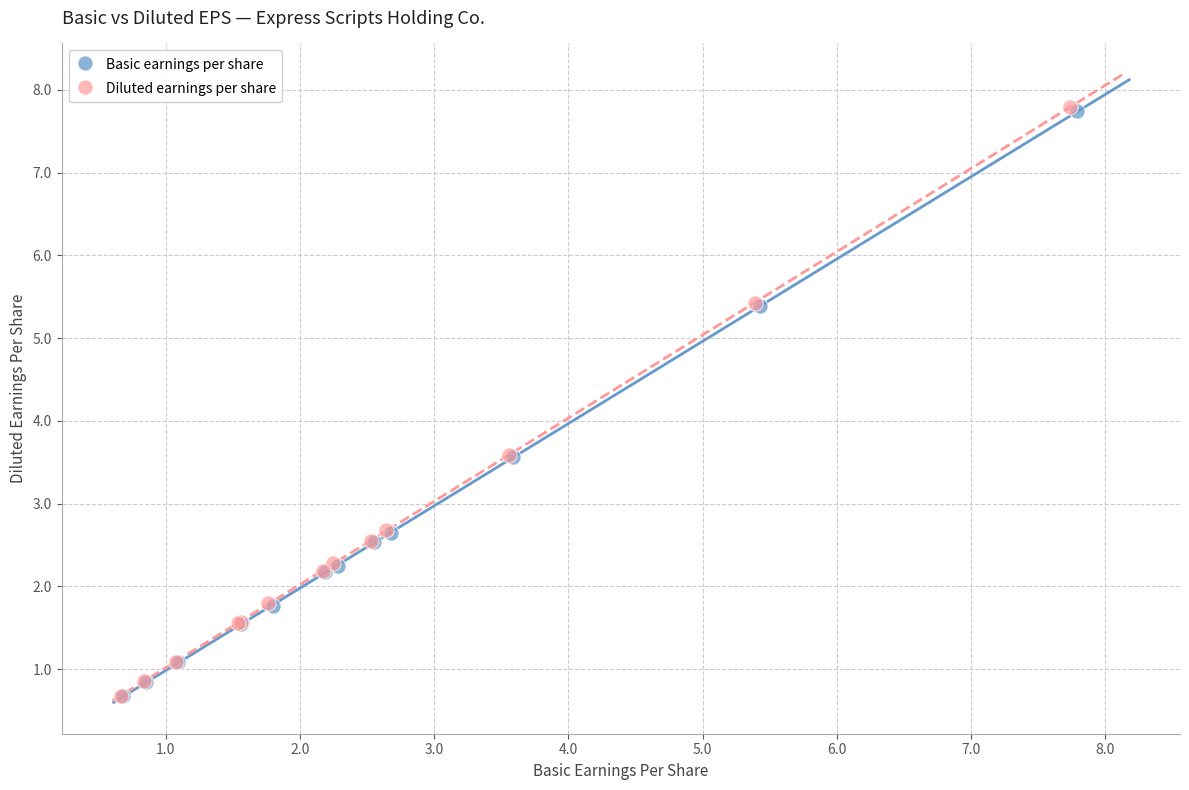

Which series has the largest Y range (max minus min)?

Diluted earnings per share